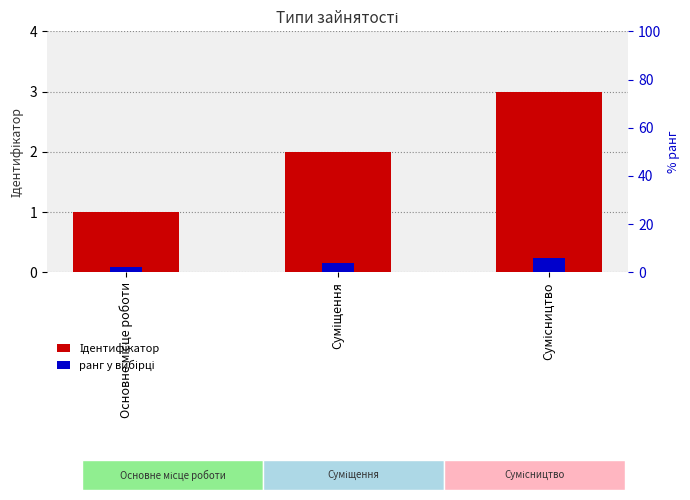

What is the minimum value shown in the chart?

0.1